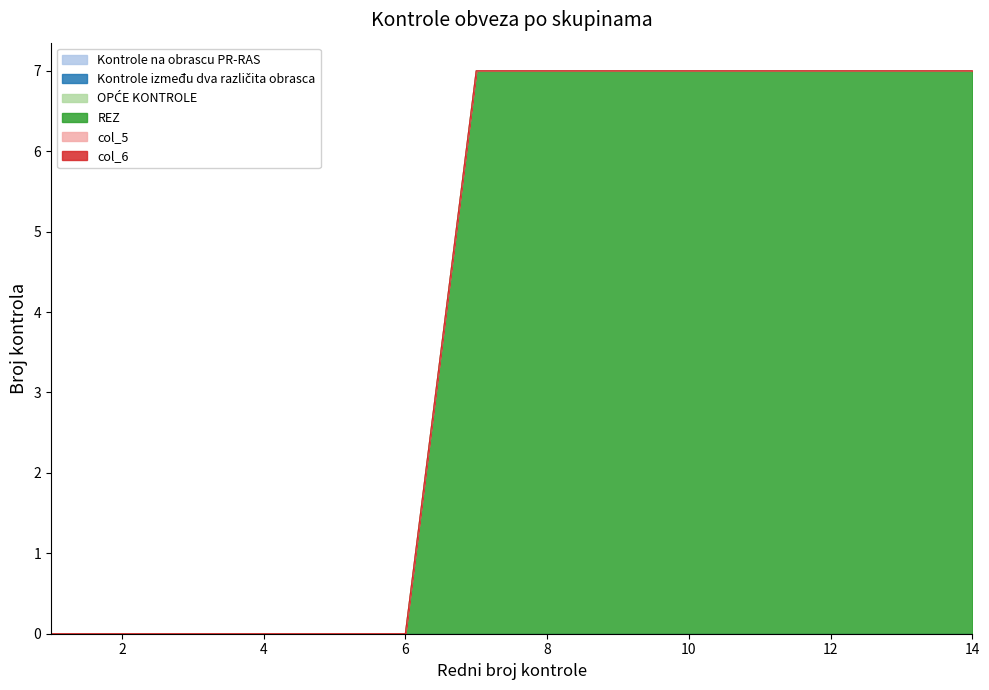

Does the chart have visible grid lines?

No